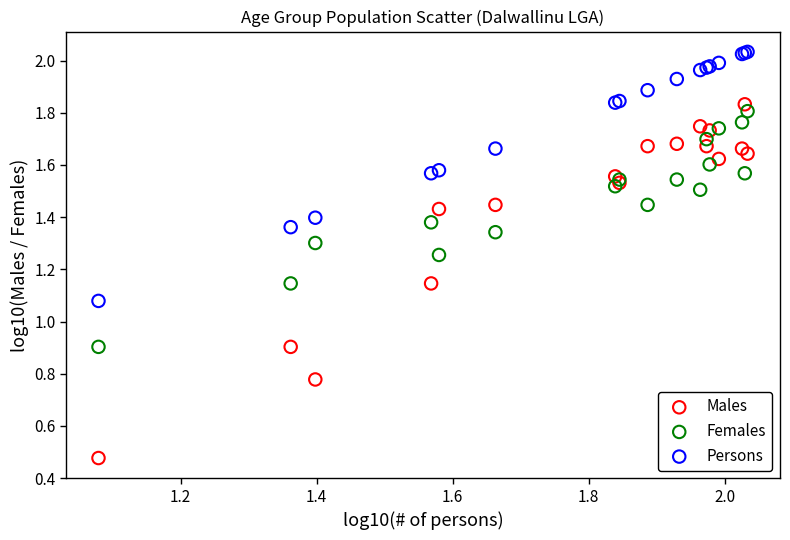

In the Females series, what Y value is closest to 1?

0.9